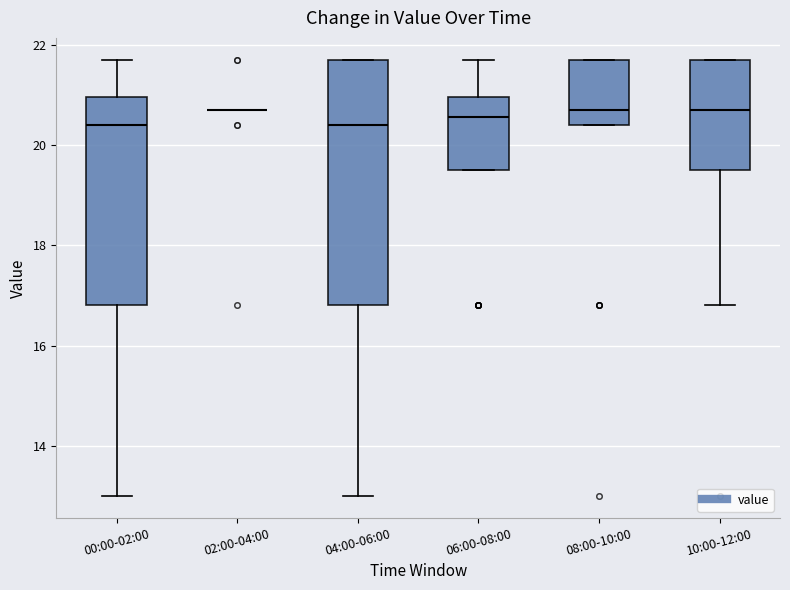

Where does the median line of the box for 04:00-06:00 sit on the y-axis? The values are not printed on the chart, so give them approximately, as read against the axis.

20.4